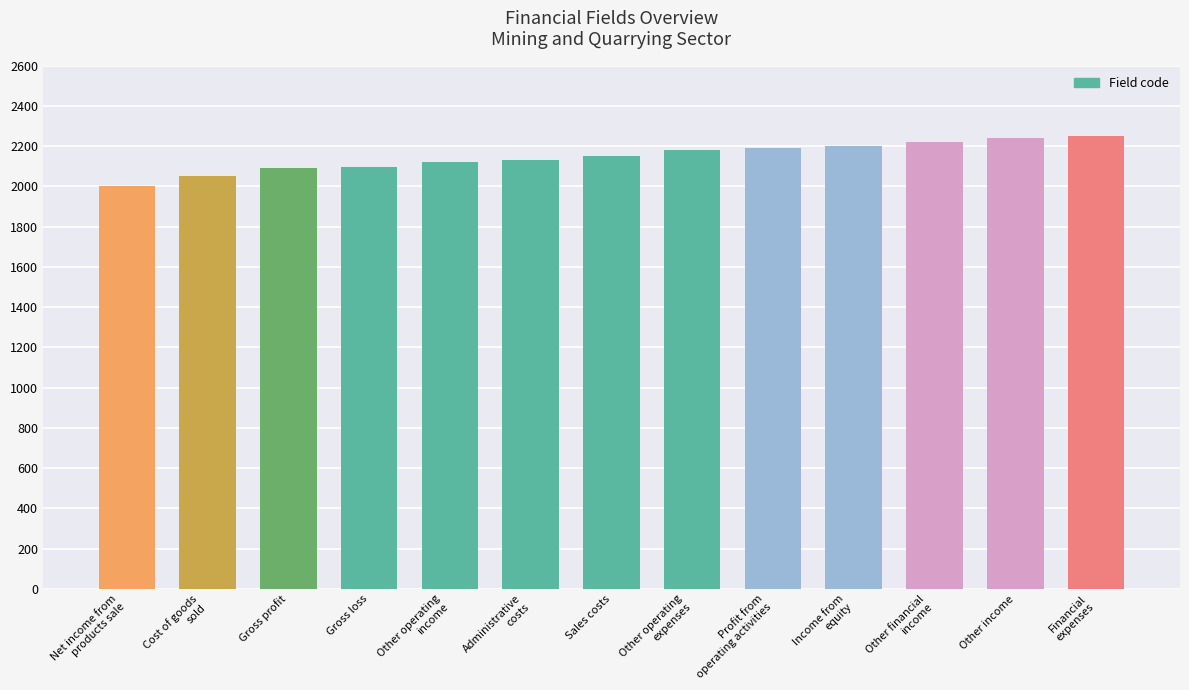

What is the label of the 3rd bar from the left?

Gross profit